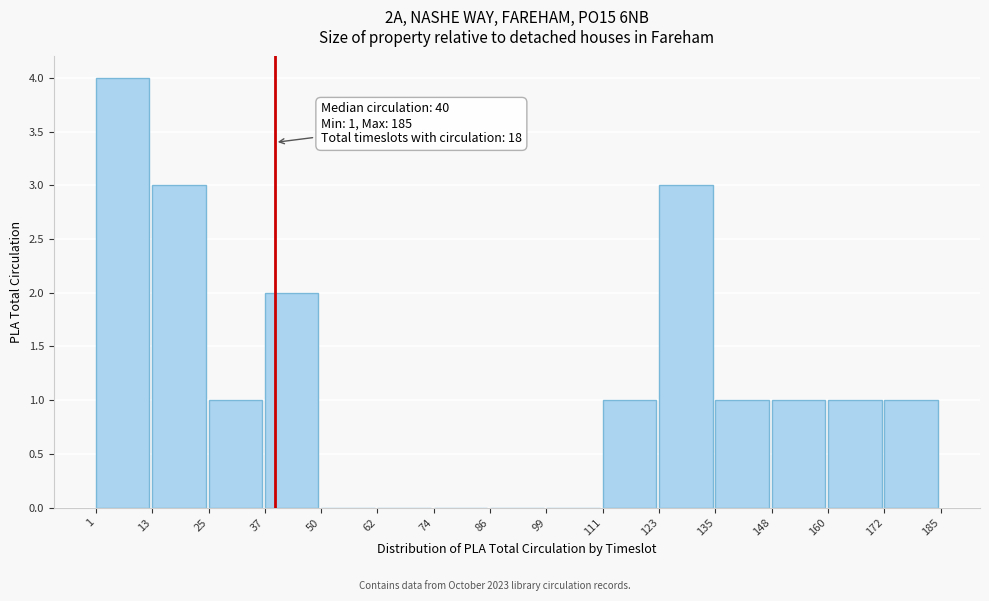

Over which range of the x-axis is the bar tallest?

1 to 13